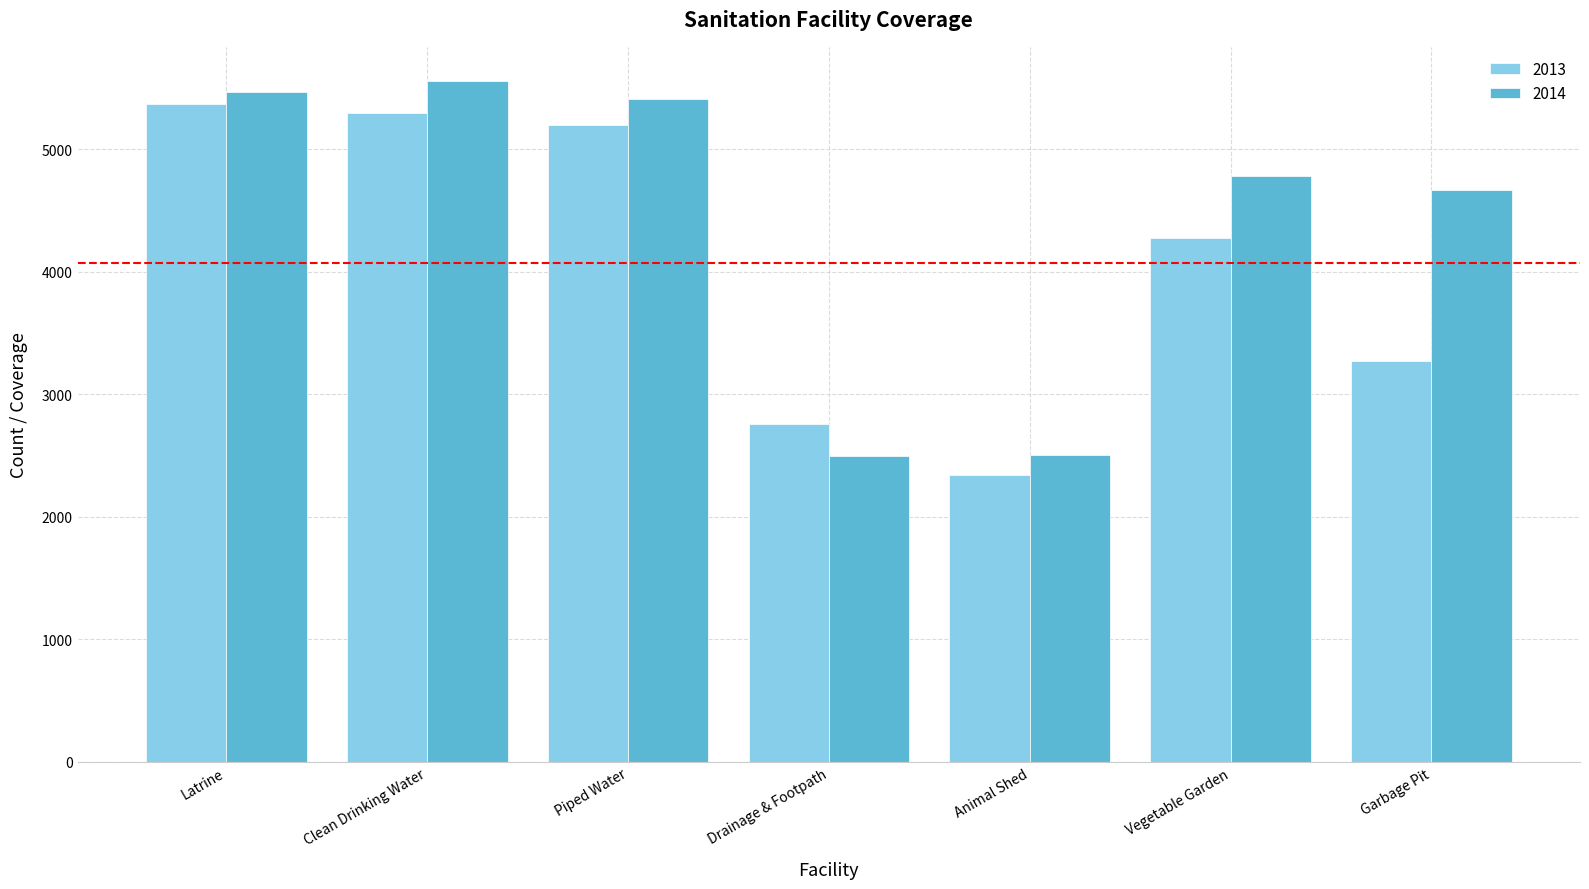

Which series has the largest total across all categories?

2014